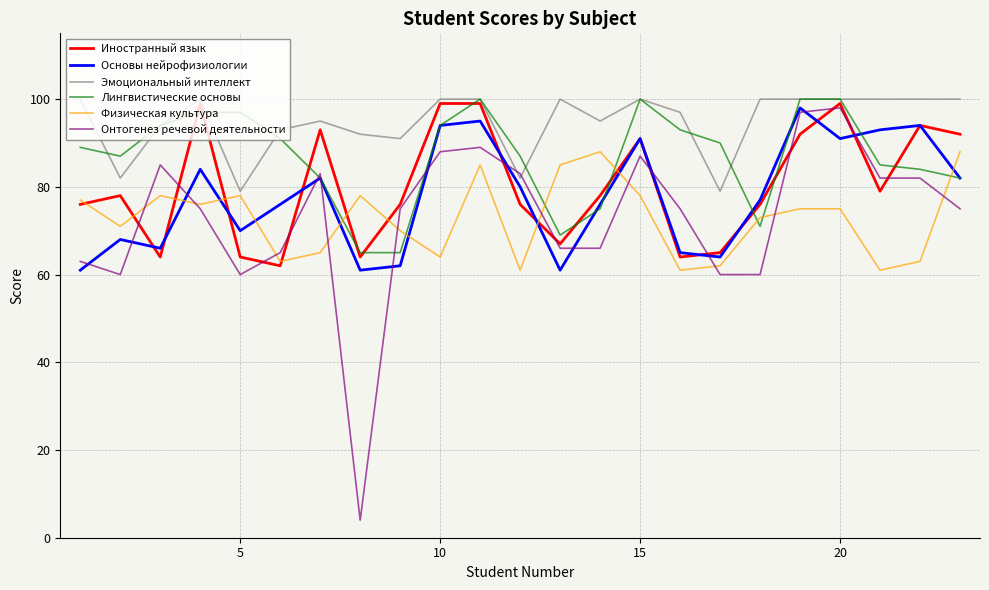

Does the chart have visible grid lines?

Yes